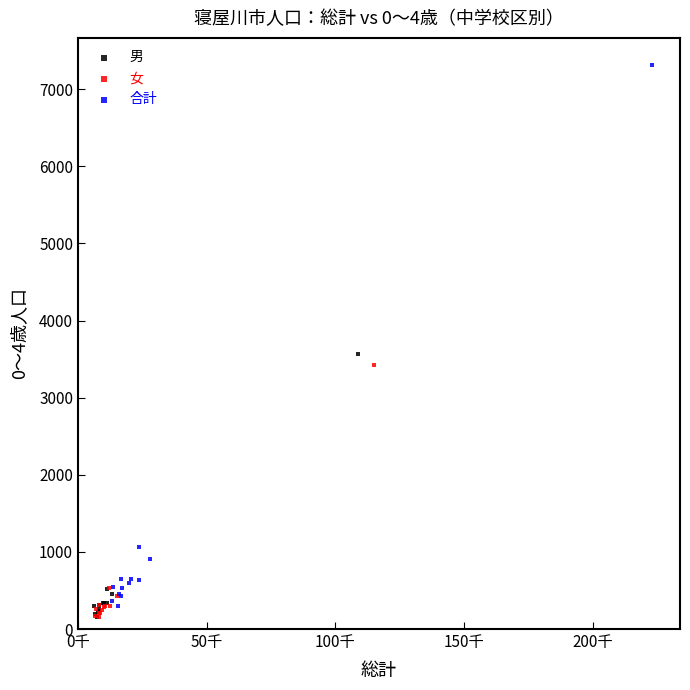

Which series reaches the maximum Y coordinate?

合計